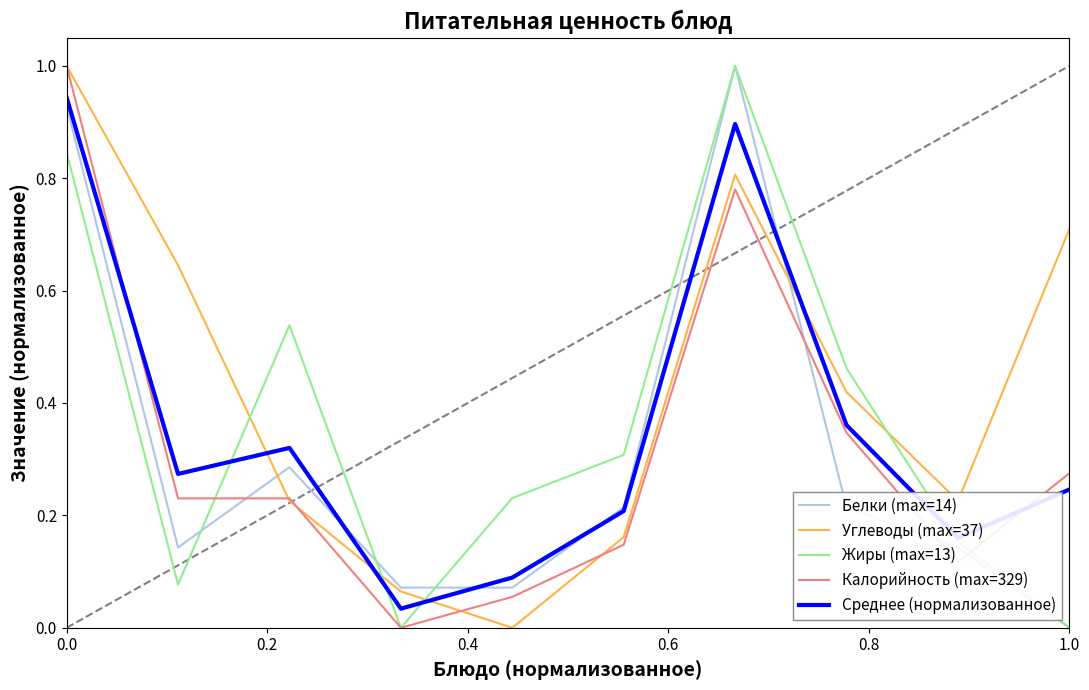

Which series has the largest total across all categories?

Углеводы (max=37)